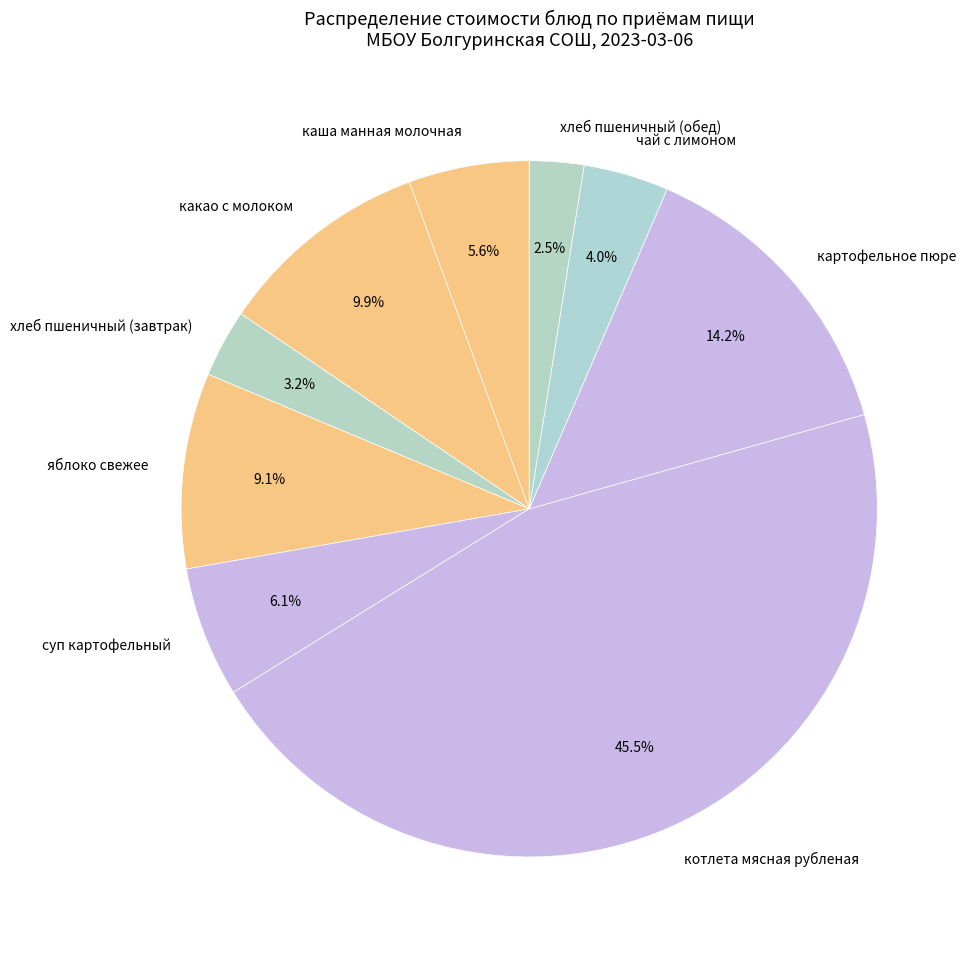

How much of the chart is everything except суп картофельный?

93.9%